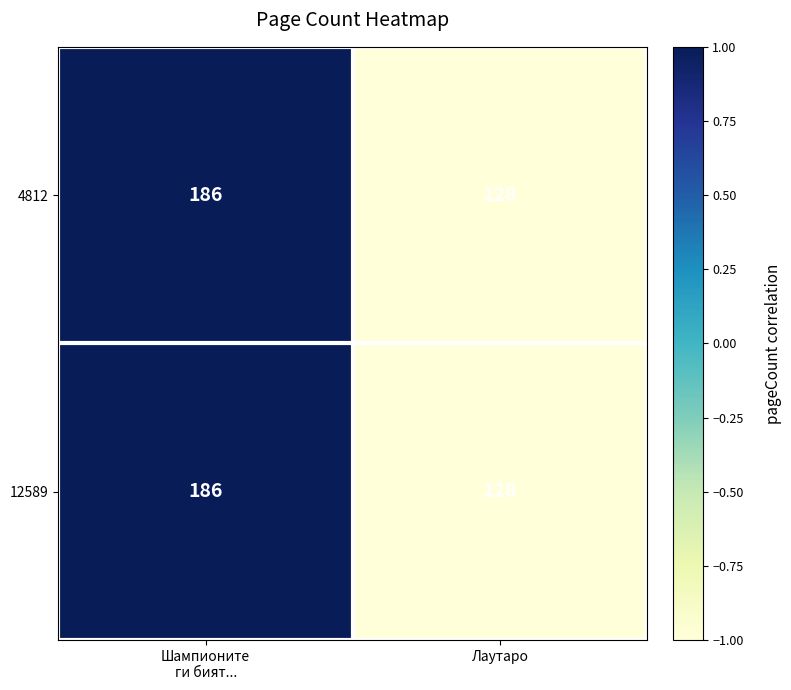

What is the total value across all series at Лаутаро?

256